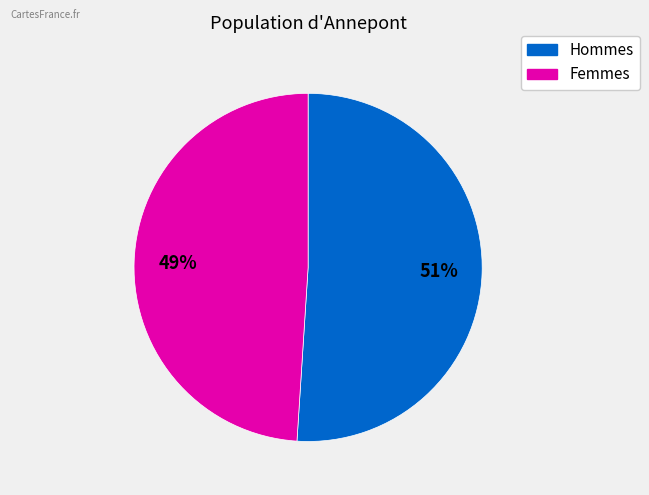

Is there a majority slice in this chart?

Yes